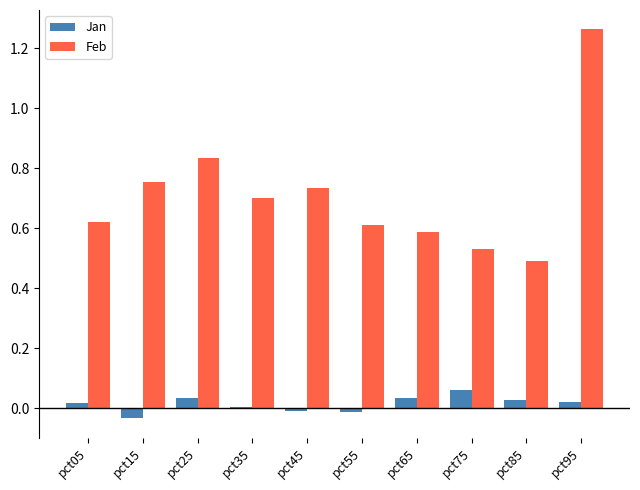

Which series has the largest total across all categories?

Feb